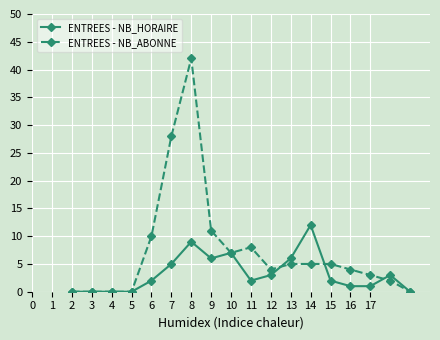

True or false: ENTREES - NB_HORAIRE and ENTREES - NB_ABONNE intersect in this chart.

True